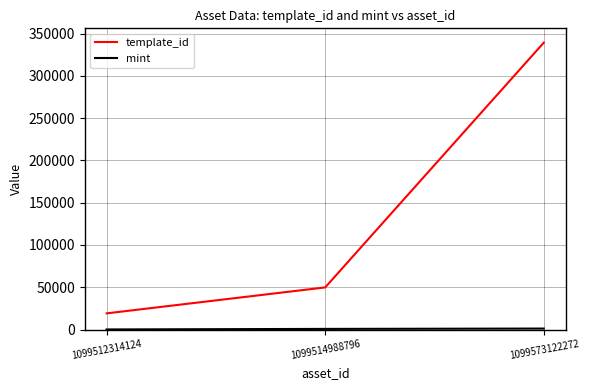

Which series has the largest total across all categories?

template_id